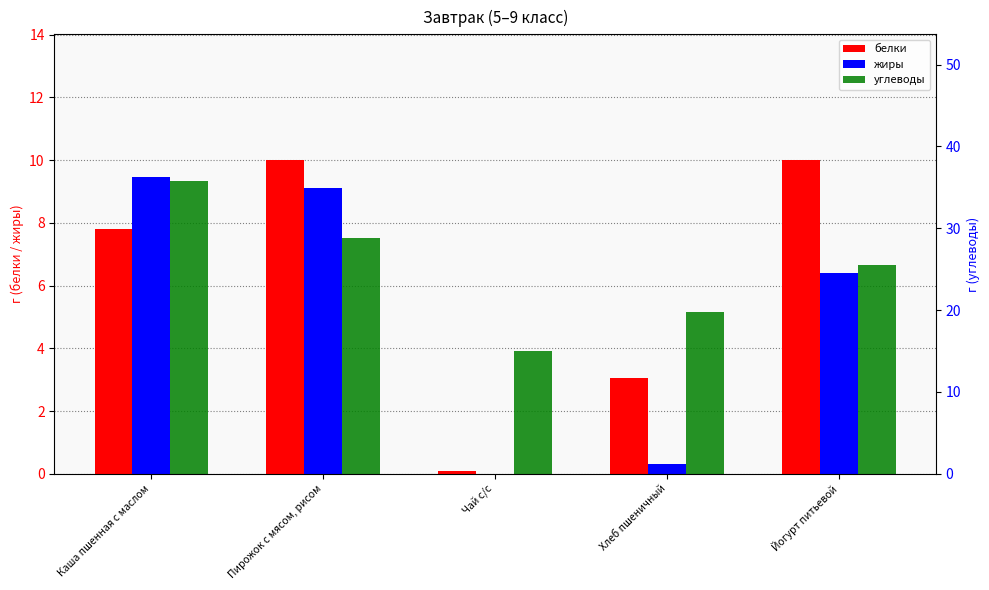

At which label does углеводы reach its peak?

Каша пшенная с маслом